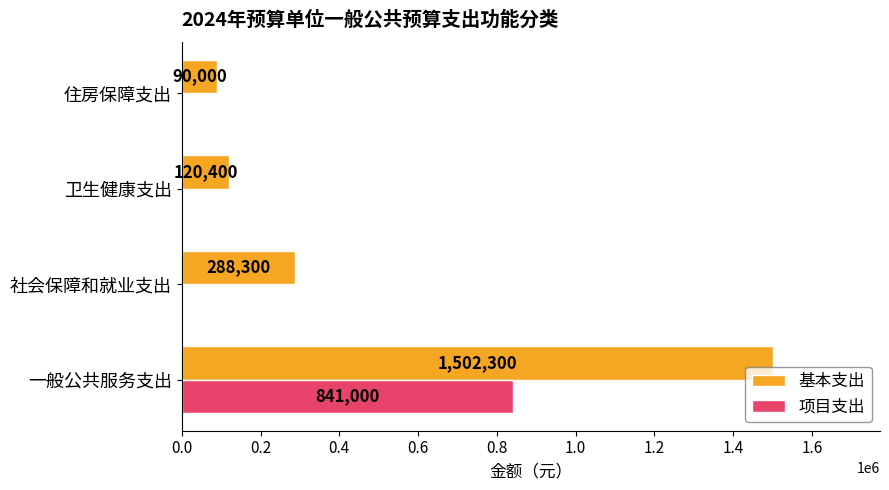

True or false: 基本支出 has a value of 90000 at 住房保障支出.

True